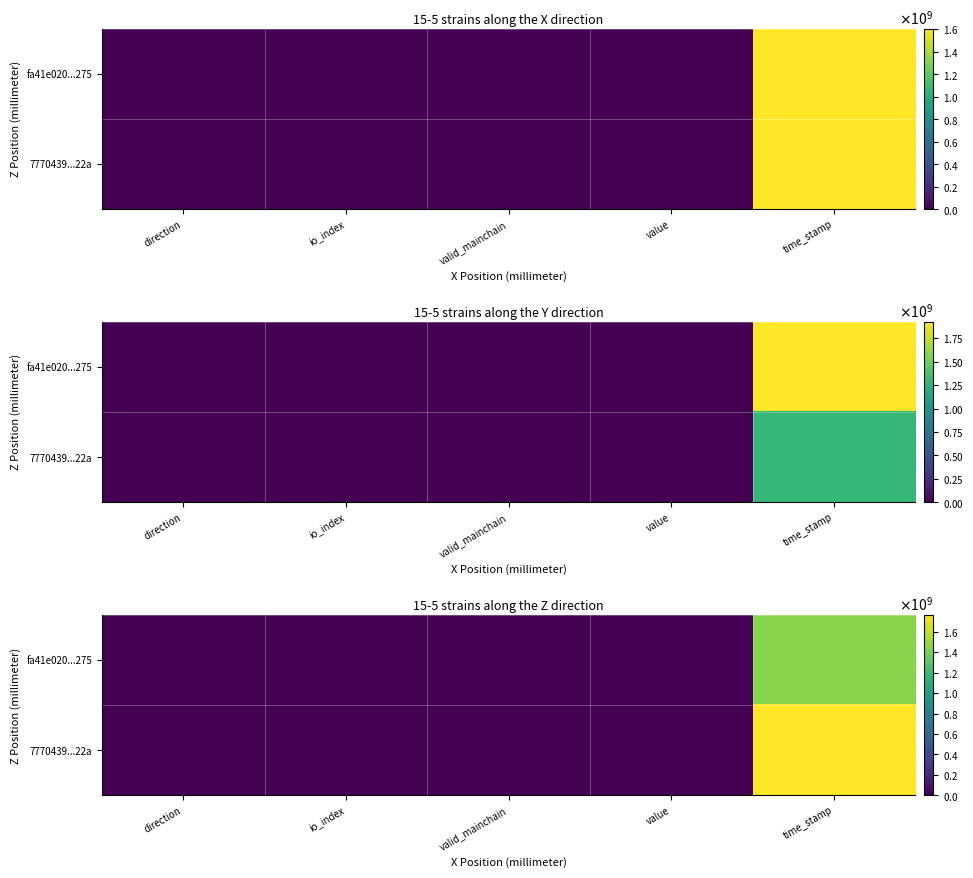

At which label is 7770439...22a closest to 881998955?

io_index